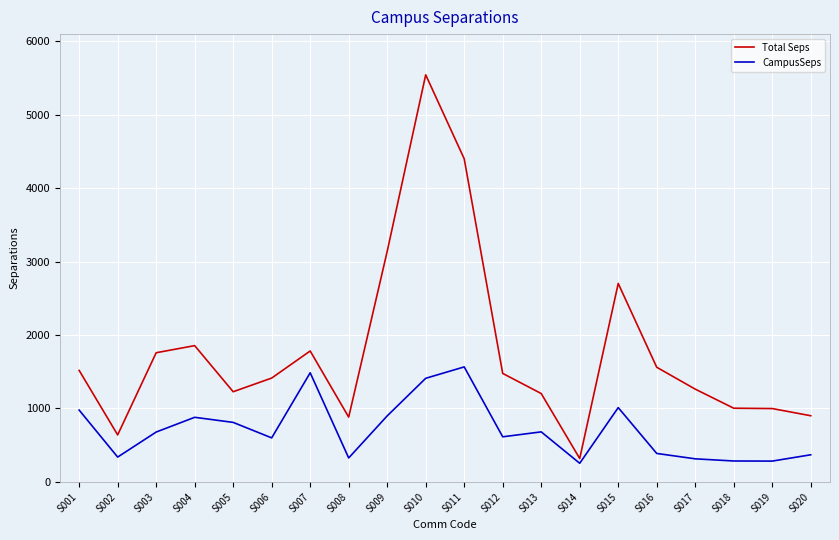

At which label is Total Seps closest to 2930?

S009